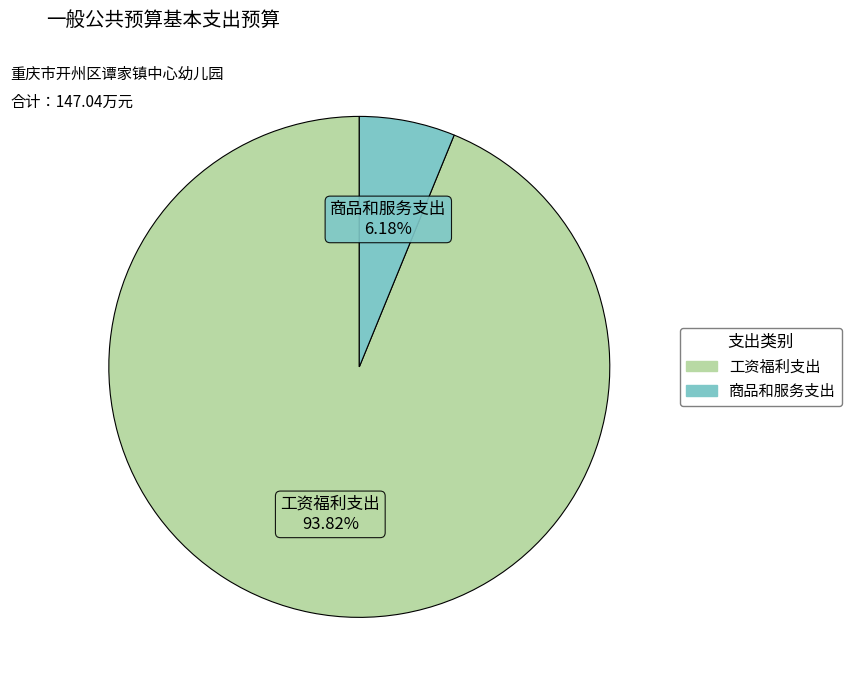

Rank the categories by value from highest to lowest.

工资福利支出, 商品和服务支出